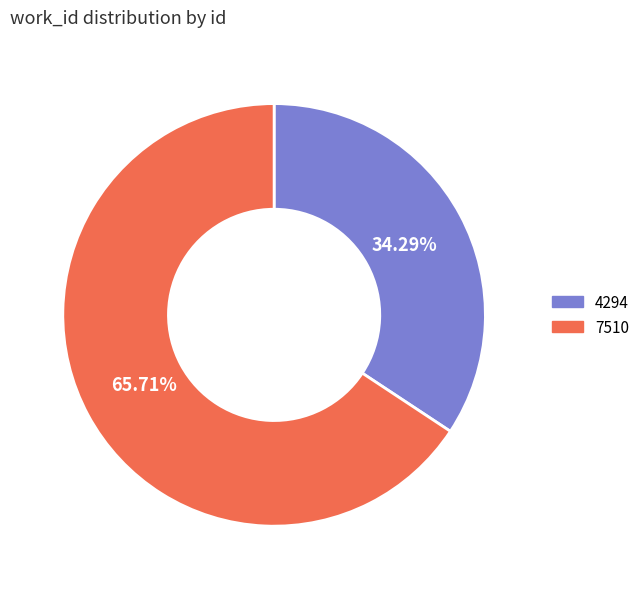

Is it true that 7510 is 75% of the pie?

False